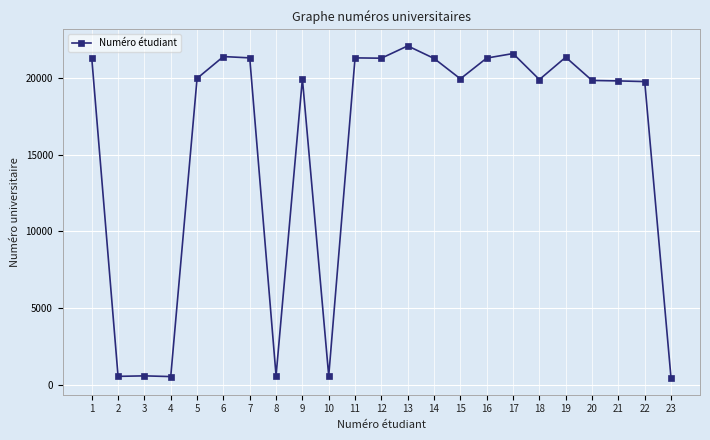

At which category does the chart reach its peak across all series?

13